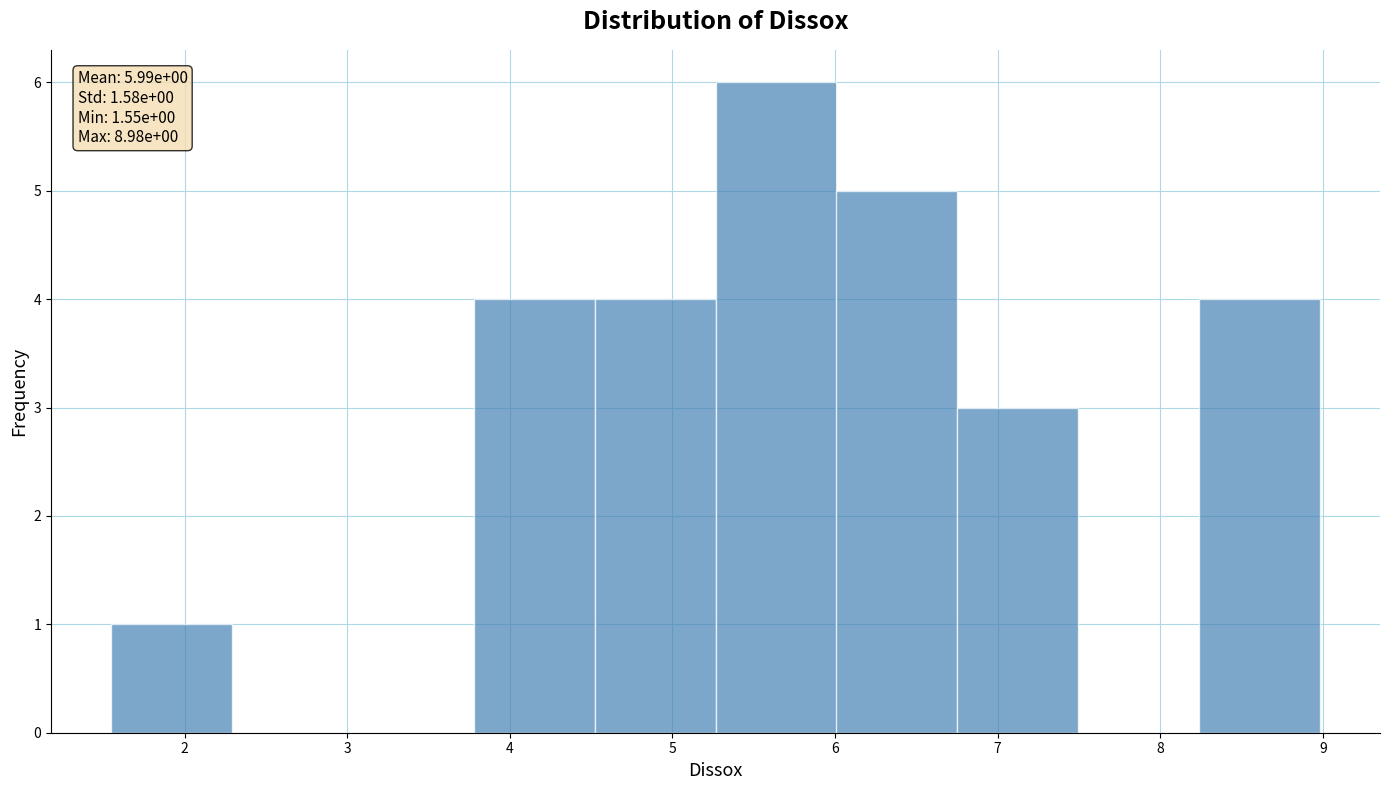

Which range on the x-axis has the tallest bar?

5.3 to 6.0